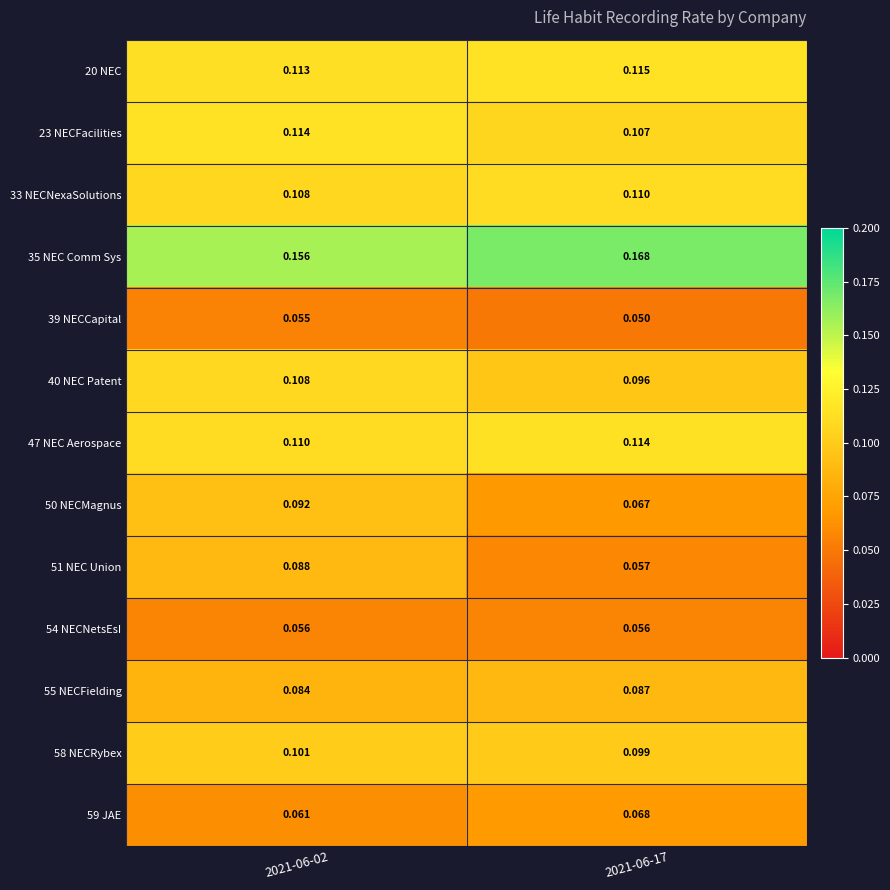

At which category is the sum across all series the highest?

2021-06-02